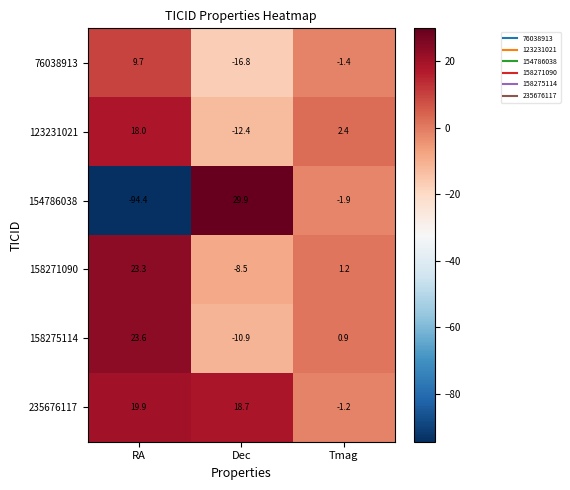

What is the sum of the 154786038 values at Tmag and Dec?

28.0